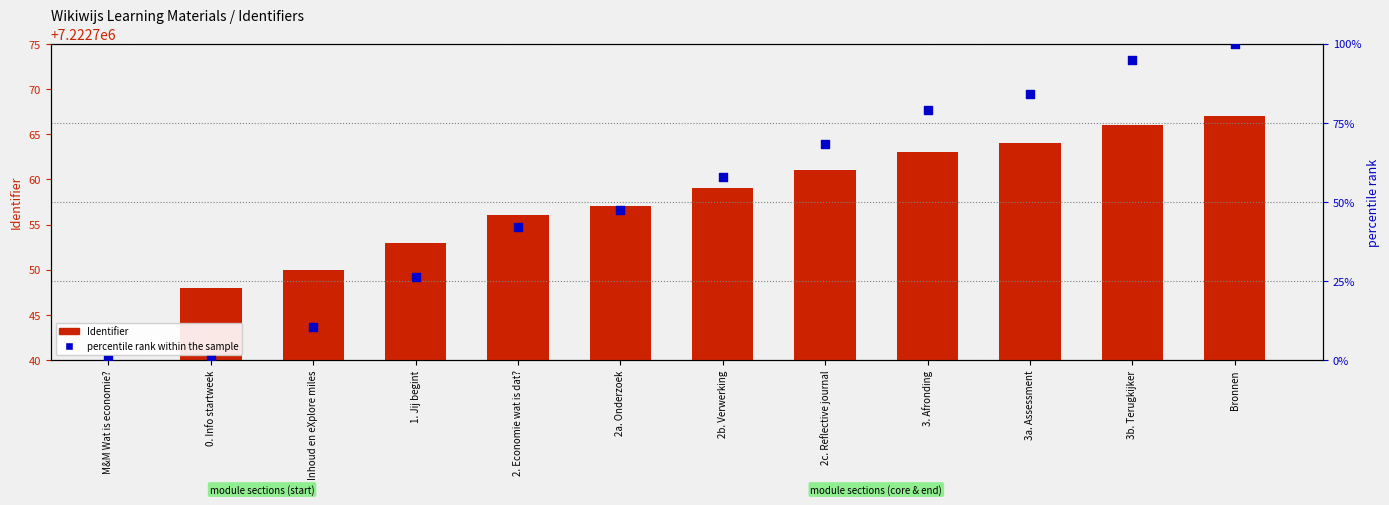

What is the total value across all series at Inhoud en eXplore miles?

7222760.5